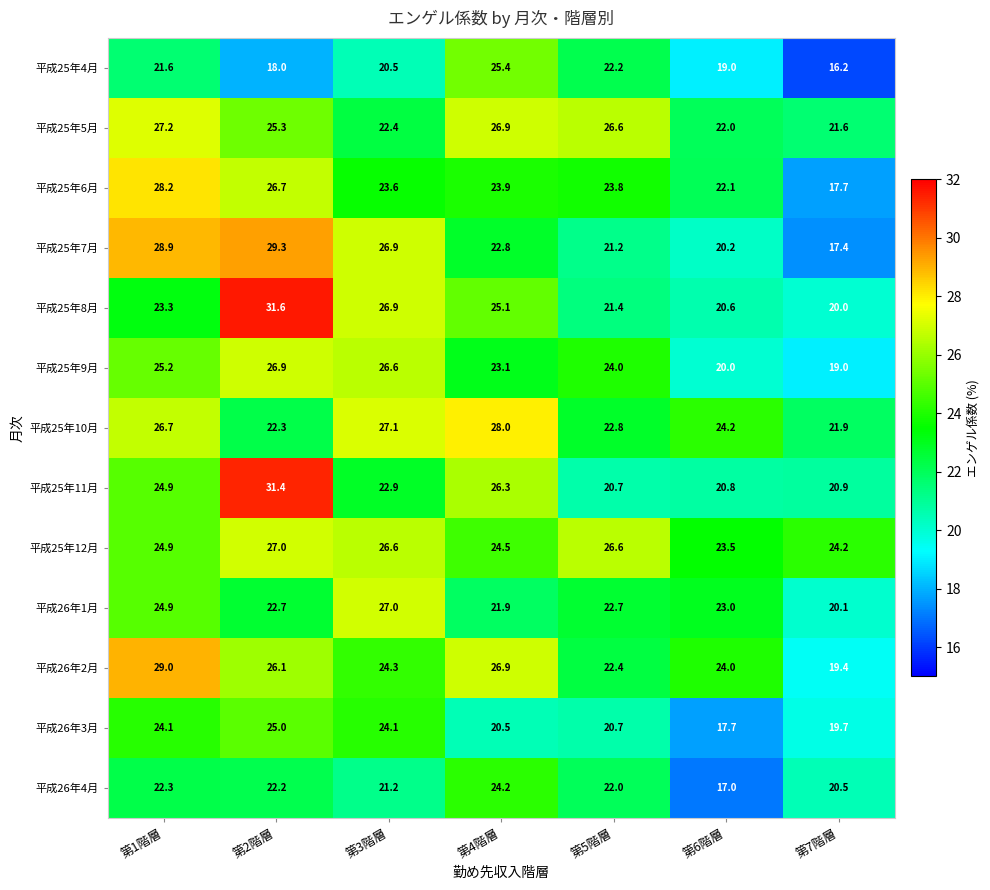

Which series has the largest total across all categories?

平成25年12月